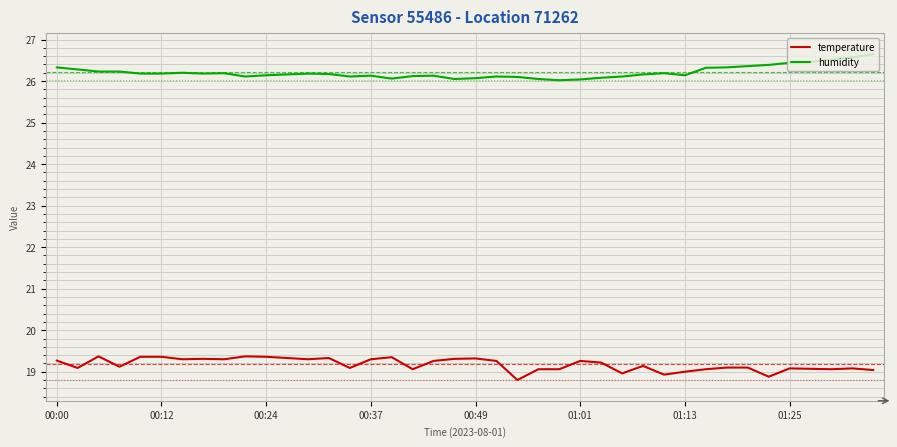

True or false: temperature and humidity intersect in this chart.

False